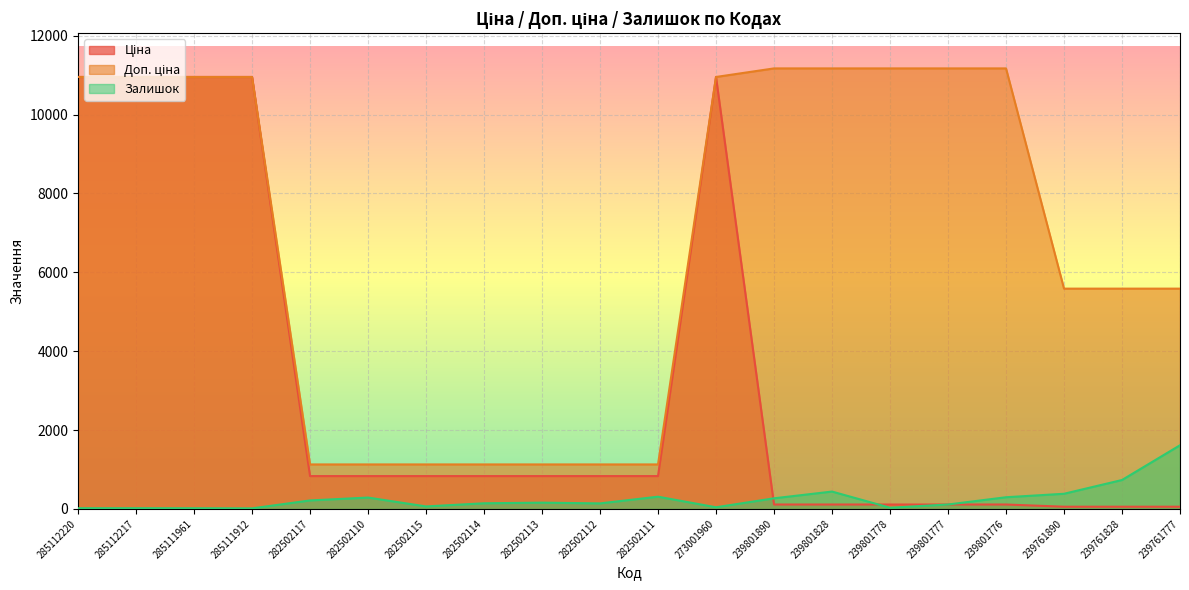

How many values in the Ціна series exceed 832?

12